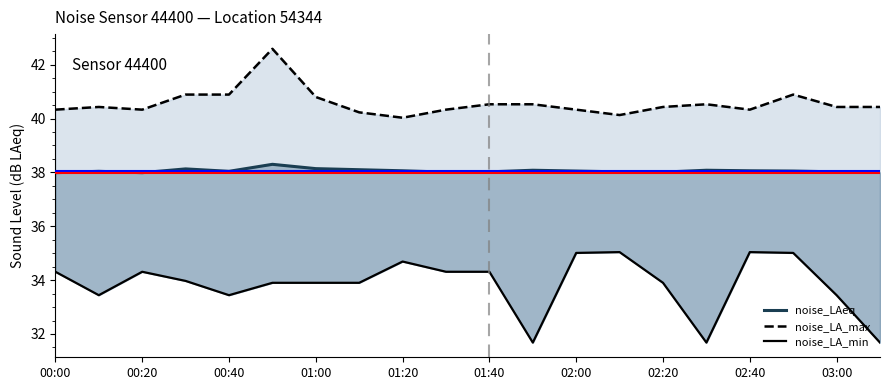

Reading left to right, extract all data points from this chart.

noise_LAeq: 38.0	38.0	38.0	38.1	38.0	38.3	38.1	38.1	38.1	38.0	38.0	38.1	38.0	38.0	38.0	38.1	38.1	38.0	38.0	38.0
noise_LA_max: 40.3	40.4	40.3	40.9	40.9	42.6	40.8	40.2	40.0	40.3	40.5	40.5	40.3	40.1	40.4	40.5	40.3	40.9	40.4	40.4
noise_LA_min: 34.3	33.4	34.3	34.0	33.4	33.9	33.9	33.9	34.7	34.3	34.3	31.7	35.0	35.0	33.9	31.7	35.0	35.0	33.4	31.7